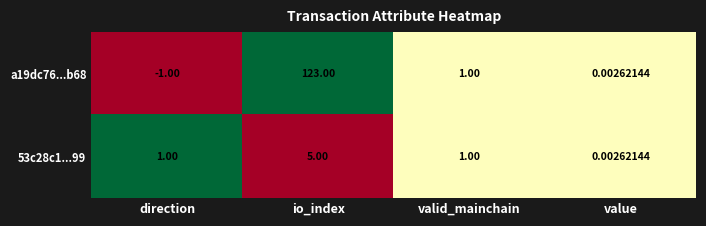

At which label does a19dc76...b68 reach its peak?

io_index